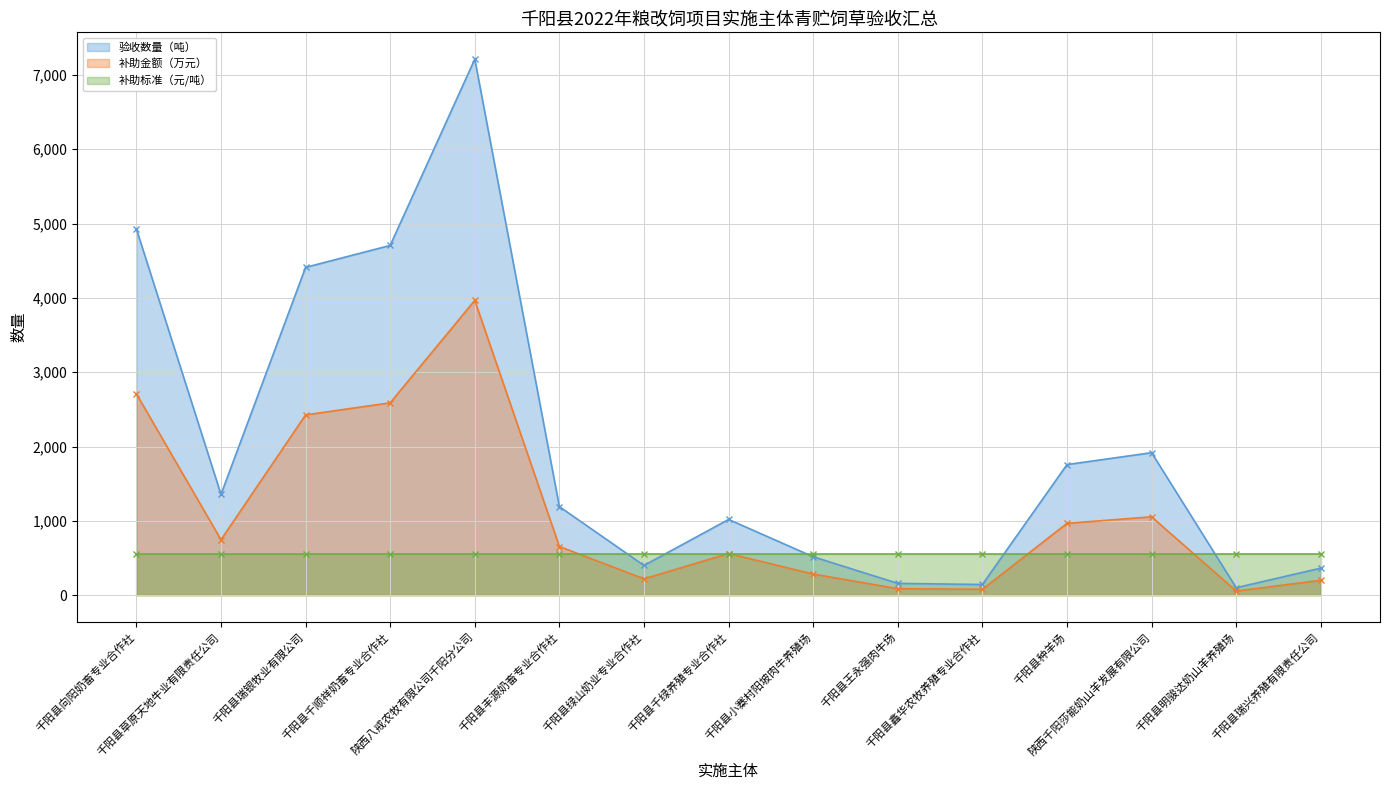

What is the value of the 补助金额（万元） point at the 4th from the left?

2587.8